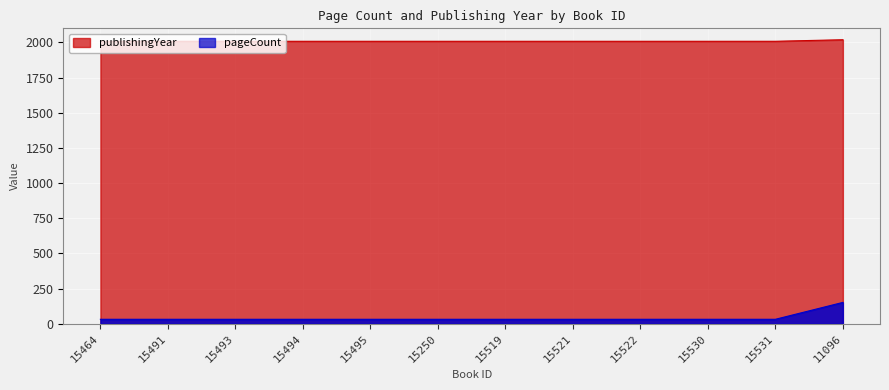

The publishingYear series shows 45 at 15519. True or false?

False